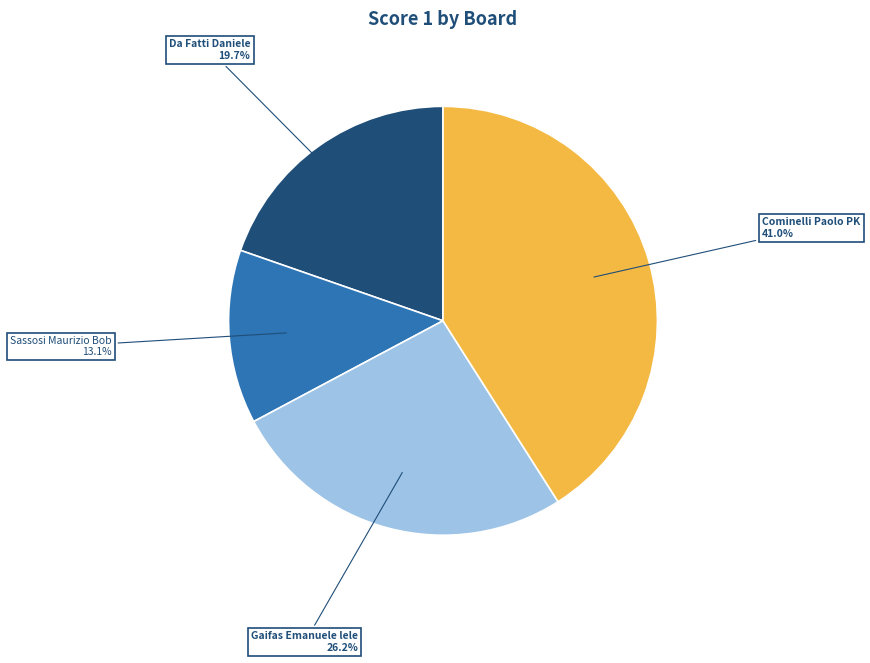

Which slice is the largest?

Cominelli Paolo PK